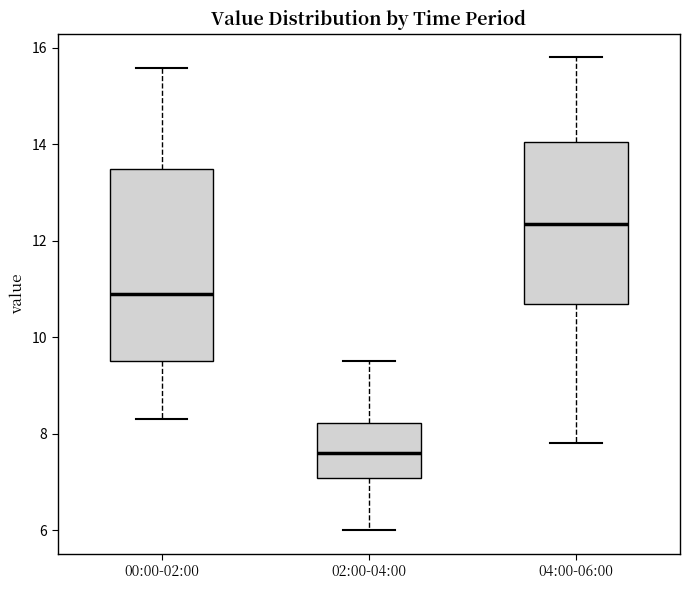

Where is the upper edge of the box for 00:00-02:00 on the y-axis? The values are not printed on the chart, so give them approximately, as read against the axis.

13.4